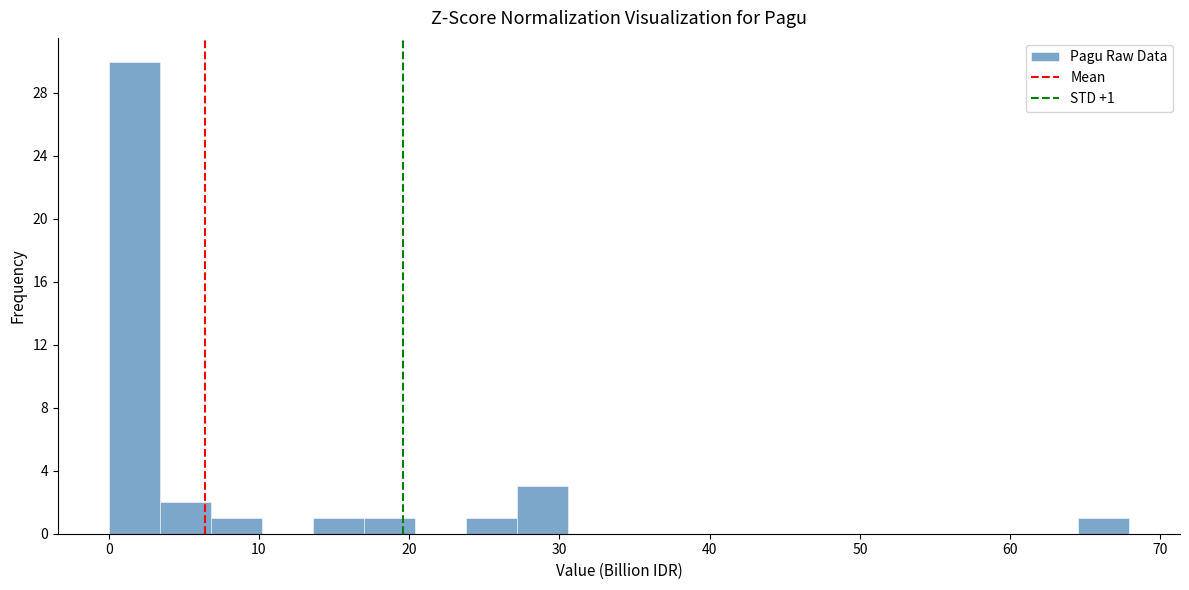

Read against the x-axis, roughly where is the centre of the tallest bar?

2